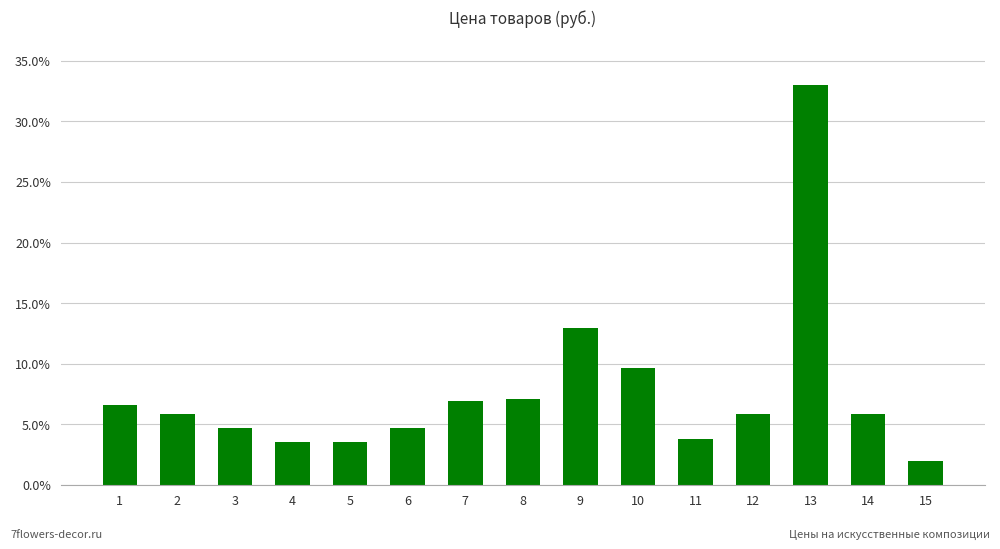

What is the average value?

7.7